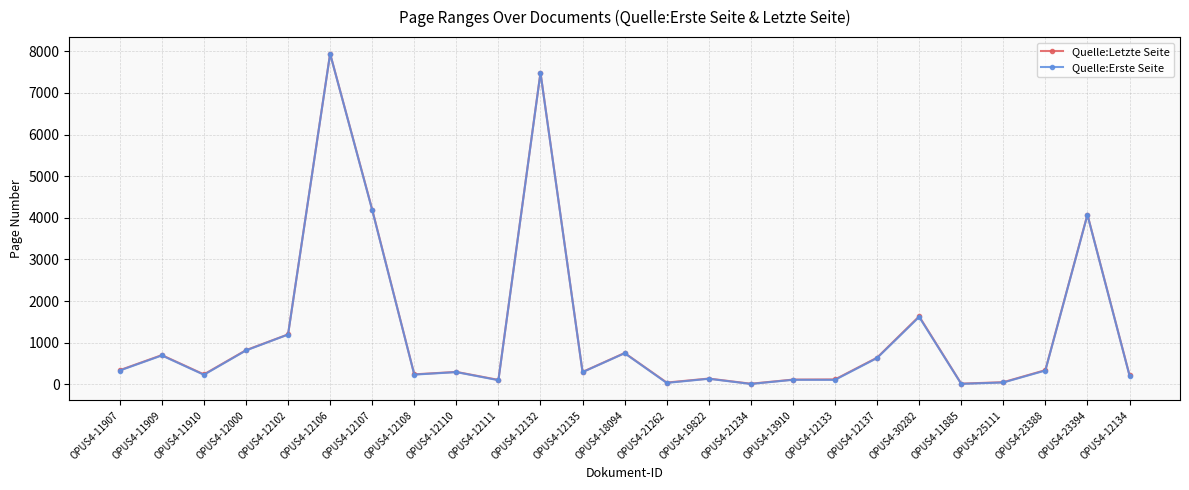

True or false: Quelle:Letzte Seite and Quelle:Erste Seite intersect in this chart.

False